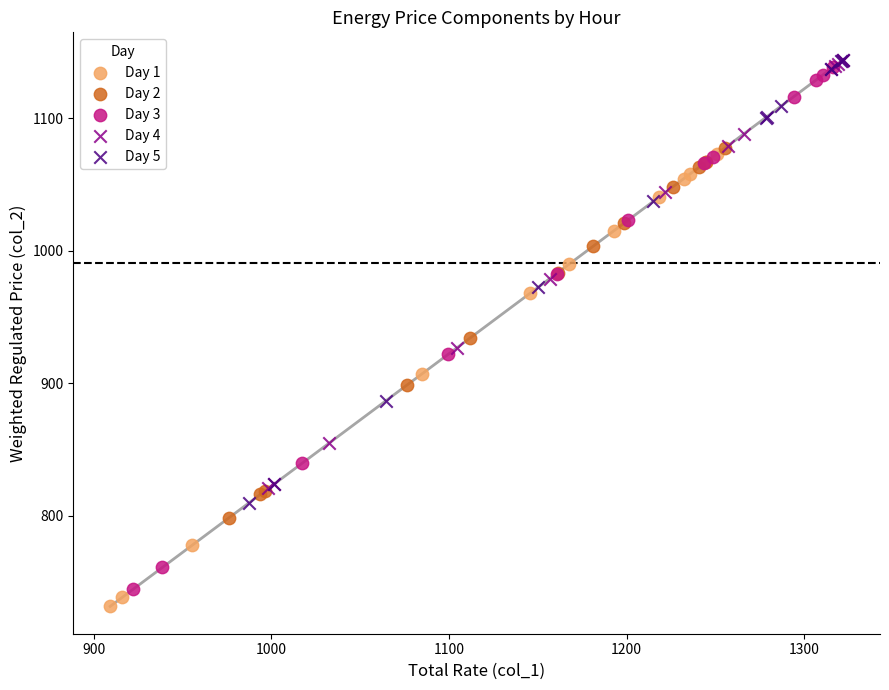

Which series has the widest spread of Y values?

Day 3